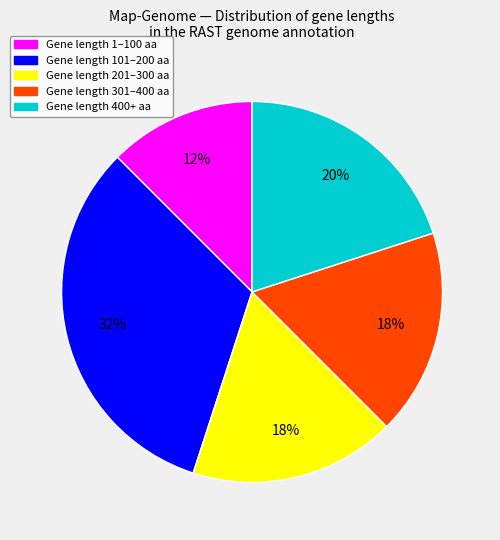

To the nearest percent, what is the difference between the largest and smallest slice percentages?

20%